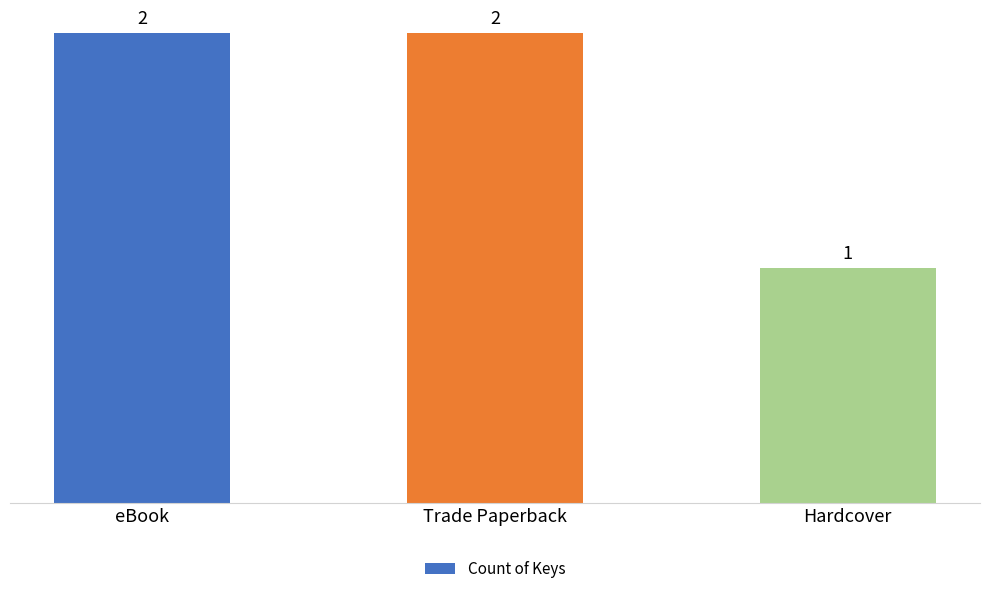

What is the ratio of the value at Hardcover to the value at eBook?

0.5